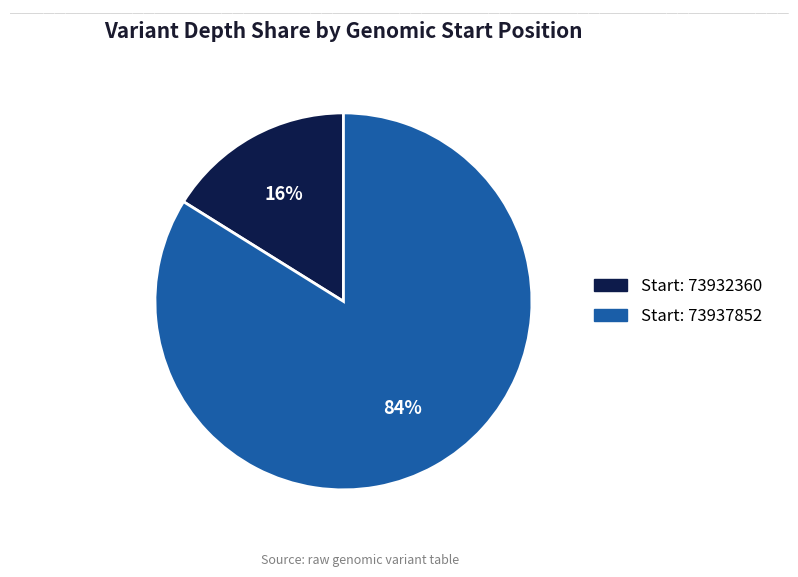

Is there a majority slice in this chart?

Yes